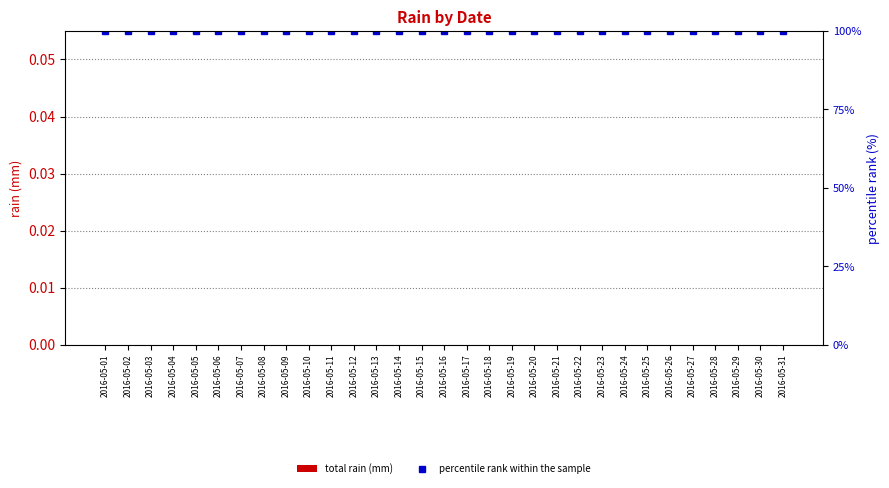

Reading left to right, transcribe all the data shown in this chart.

total rain (mm): 2016-05-01=0	2016-05-02=0	2016-05-03=0	2016-05-04=0	2016-05-05=0	2016-05-06=0	2016-05-07=0	2016-05-08=0	2016-05-09=0	2016-05-10=0	2016-05-11=0	2016-05-12=0	2016-05-13=0	2016-05-14=0	2016-05-15=0	2016-05-16=0	2016-05-17=0	2016-05-18=0	2016-05-19=0	2016-05-20=0	2016-05-21=0	2016-05-22=0	2016-05-23=0	2016-05-24=0	2016-05-25=0	2016-05-26=0	2016-05-27=0	2016-05-28=0	2016-05-29=0	2016-05-30=0	2016-05-31=0
percentile rank within the sample: 2016-05-01=100	2016-05-02=100	2016-05-03=100	2016-05-04=100	2016-05-05=100	2016-05-06=100	2016-05-07=100	2016-05-08=100	2016-05-09=100	2016-05-10=100	2016-05-11=100	2016-05-12=100	2016-05-13=100	2016-05-14=100	2016-05-15=100	2016-05-16=100	2016-05-17=100	2016-05-18=100	2016-05-19=100	2016-05-20=100	2016-05-21=100	2016-05-22=100	2016-05-23=100	2016-05-24=100	2016-05-25=100	2016-05-26=100	2016-05-27=100	2016-05-28=100	2016-05-29=100	2016-05-30=100	2016-05-31=100